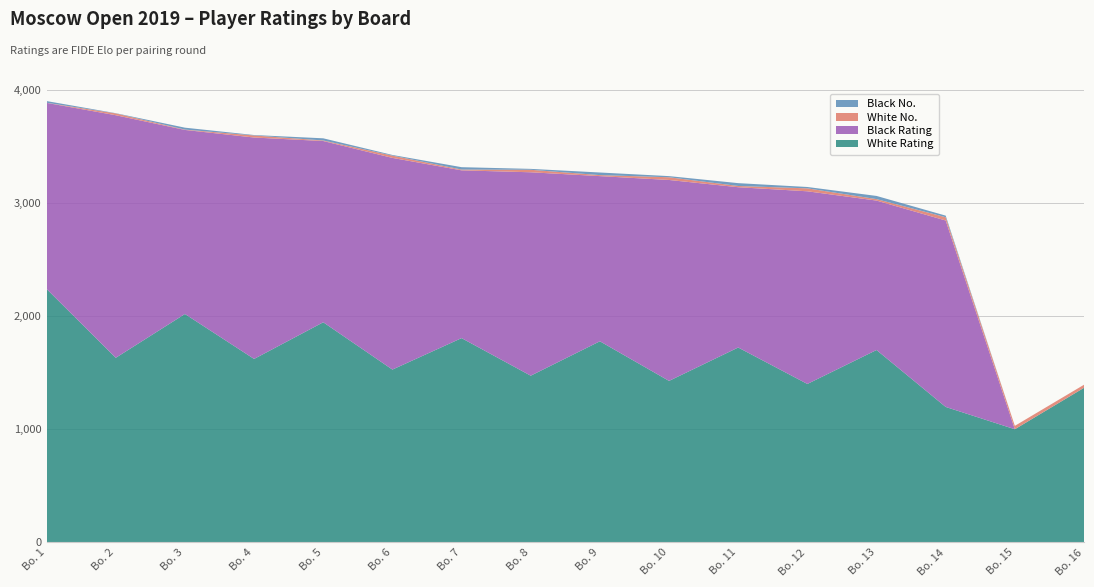

Reading right to left, list all the values displayed in this chart.

White Rating: 16=1366	15=1000	14=1197	13=1700	12=1400	11=1722	10=1427	9=1777	8=1473	7=1805	6=1527	5=1945	4=1621	3=2018	2=1631	1=2239
Black Rating: 16=0	15=0	14=1647	13=1320	12=1702	11=1416	10=1775	9=1459	8=1797	7=1482	6=1870	5=1601	4=1956	3=1626	2=2143	1=1644
White No.: 16=27	15=30	14=29	13=13	12=26	11=11	10=24	9=9	8=22	7=7	6=20	5=5	4=18	3=3	2=16	1=1
Black No.: 16=0	15=0	14=14	13=28	12=12	11=25	10=10	9=23	8=8	7=21	6=6	5=19	4=4	3=17	2=2	1=15